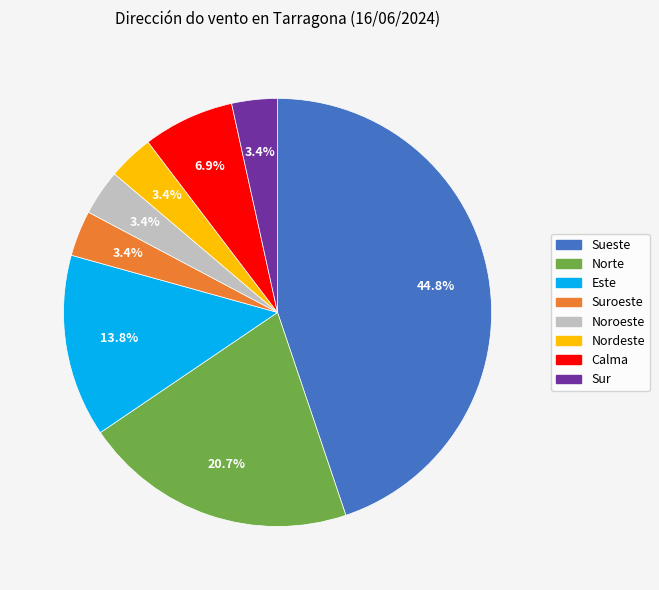

Is there a majority slice in this chart?

No